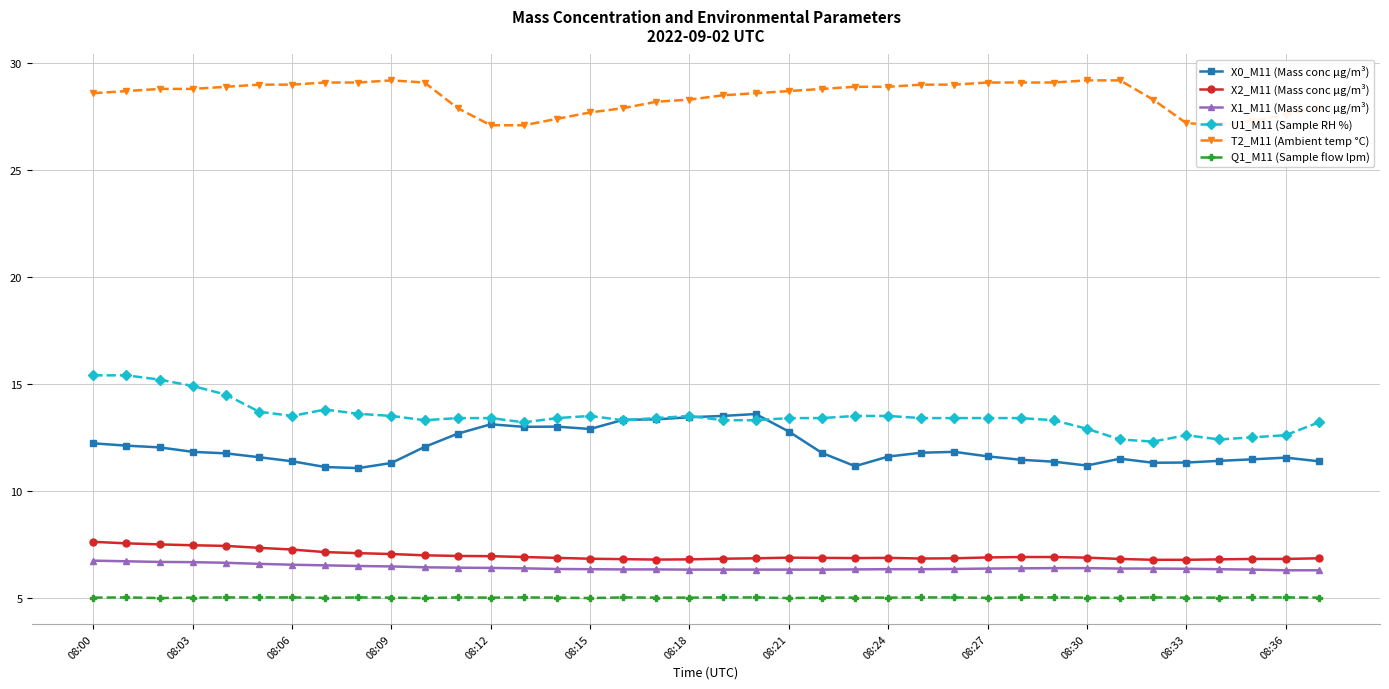

What are all the series names shown in the legend?

X0_M11 (Mass conc μg/m³), X2_M11 (Mass conc μg/m³), X1_M11 (Mass conc μg/m³), U1_M11 (Sample RH %), T2_M11 (Ambient temp °C), Q1_M11 (Sample flow lpm)